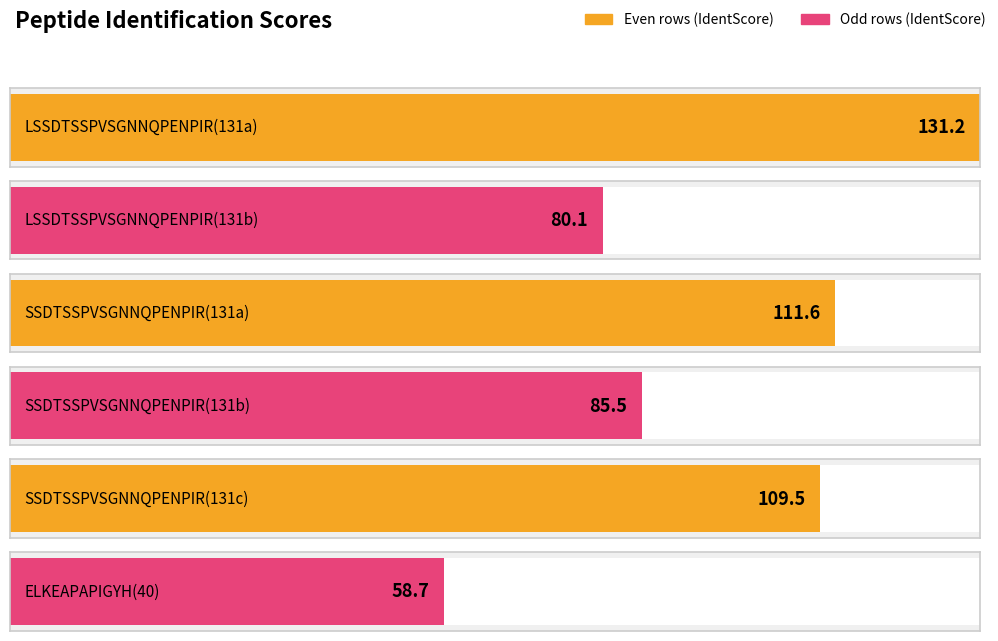

What is the sum of all values?

576.5